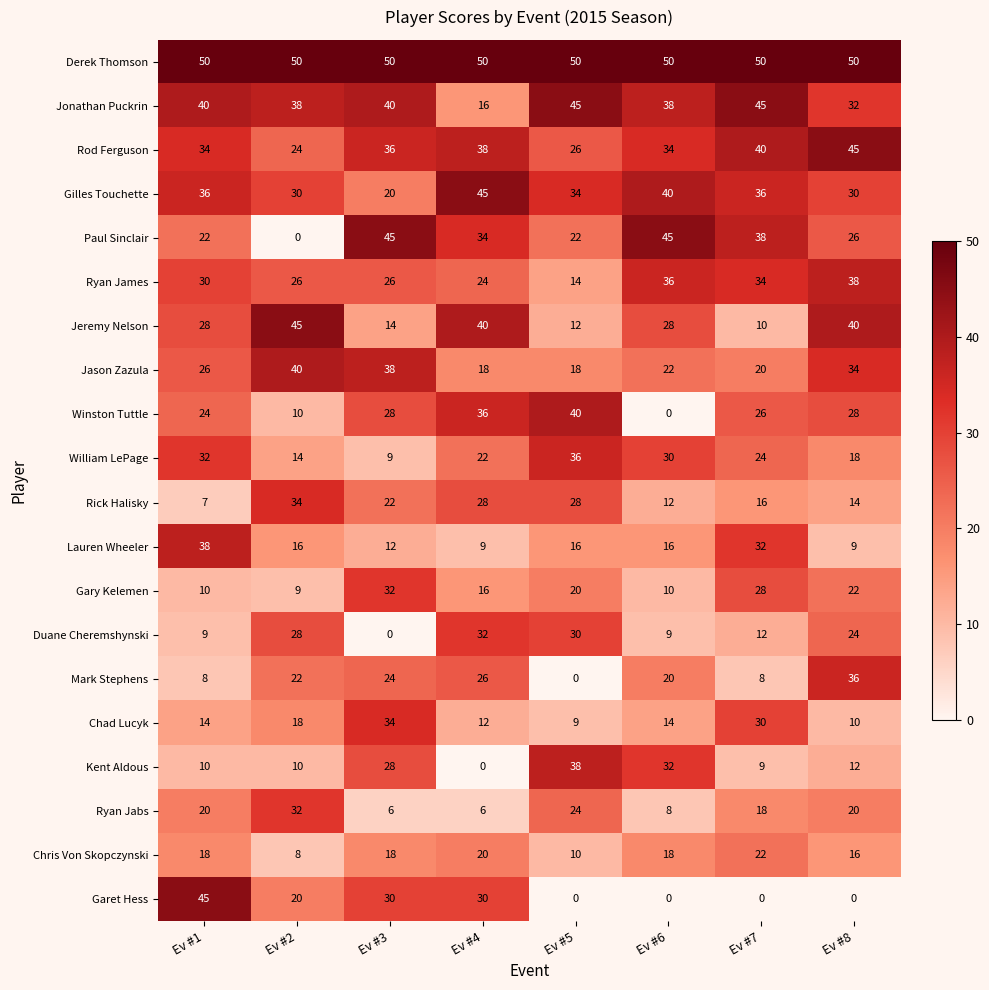

What is the difference between the second highest and minimum values in the Gary Kelemen series?

19